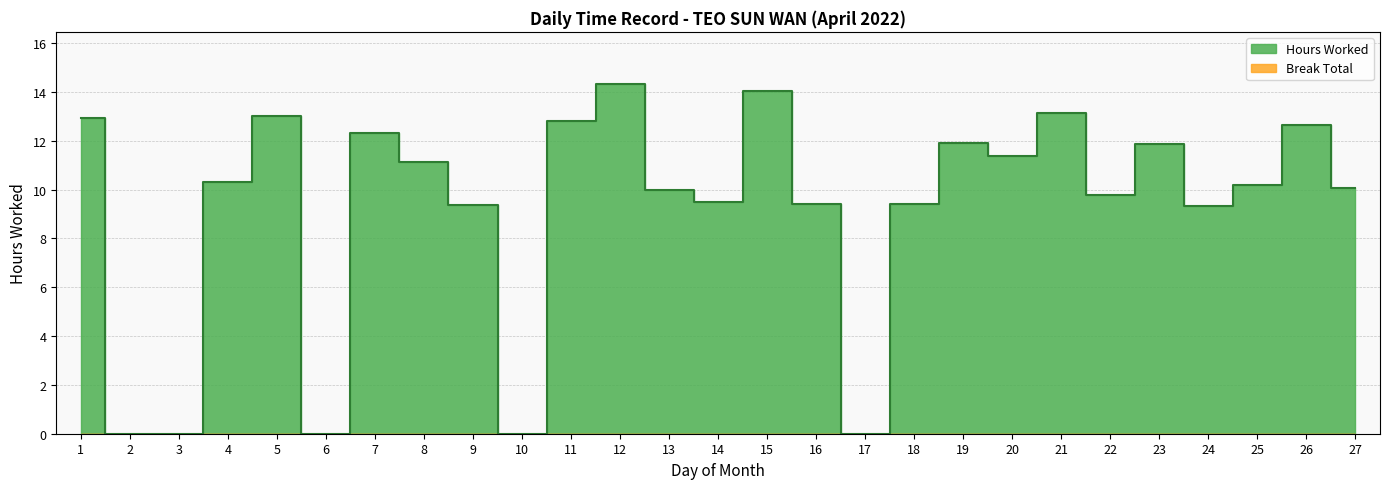

How many data points are above 10?

15